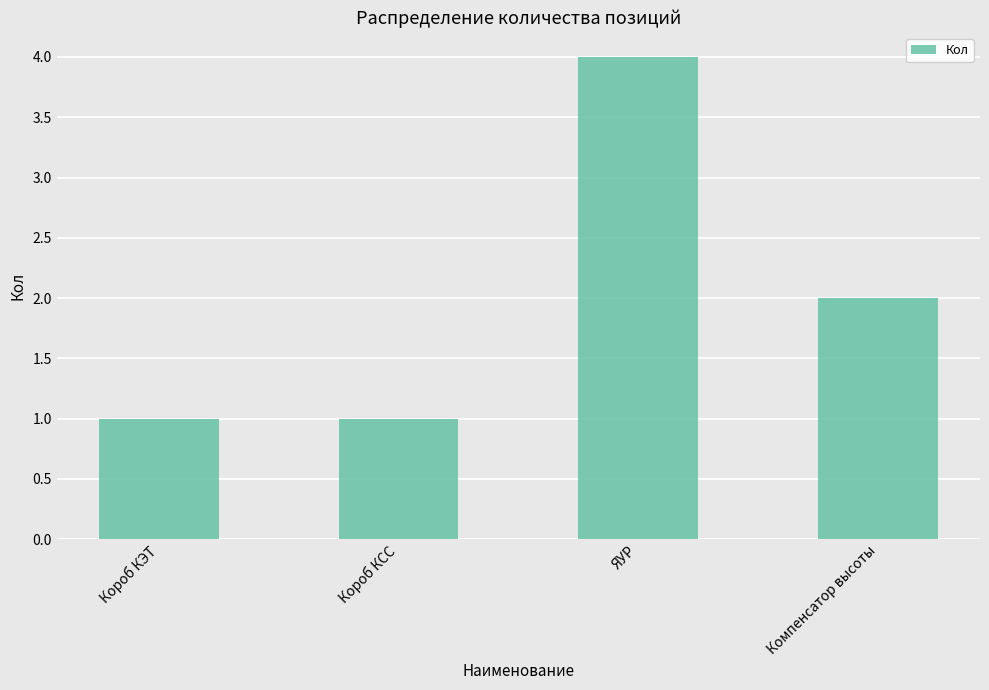

Is it true that the value at ЯУР is 4?

True